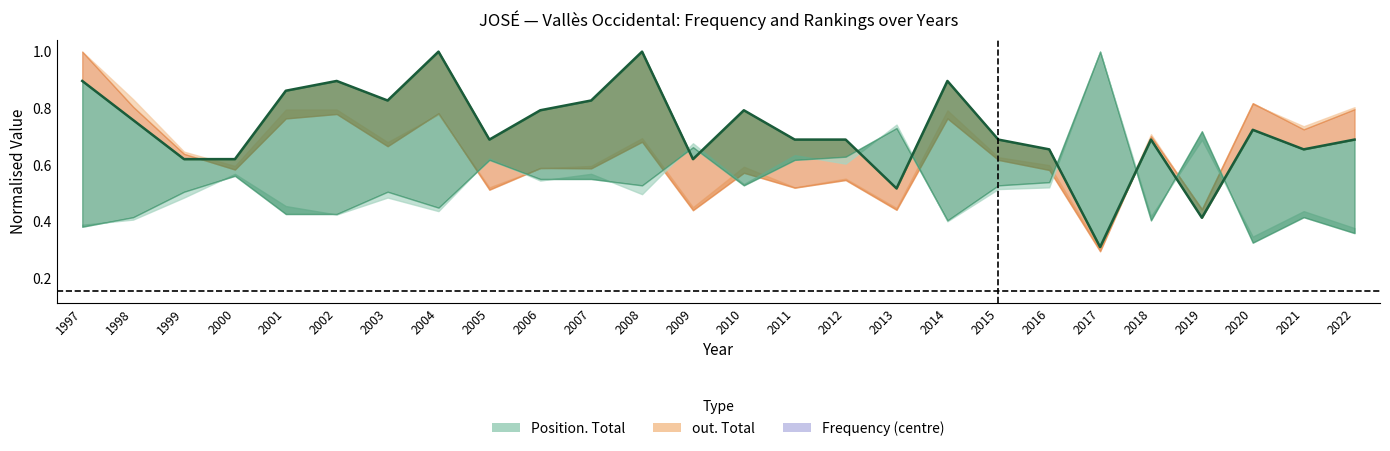

What is the average value?

0.7